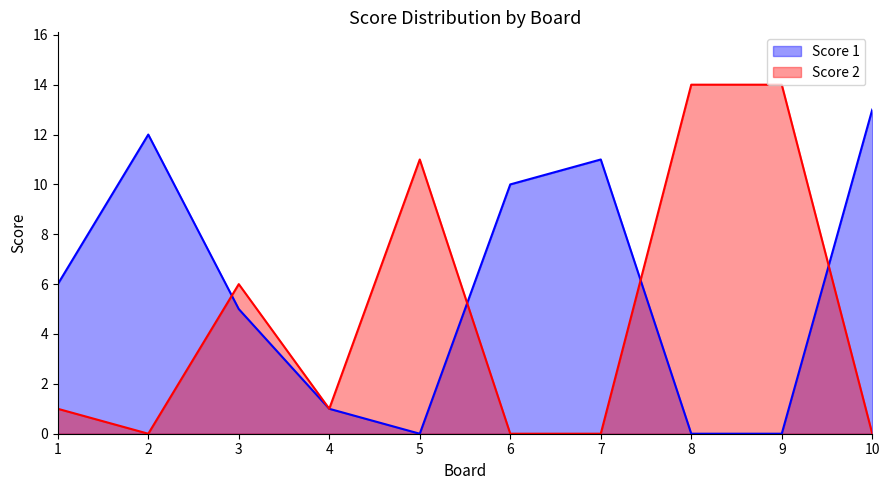

Is it true that Score 2 equals 9 at 9?

False